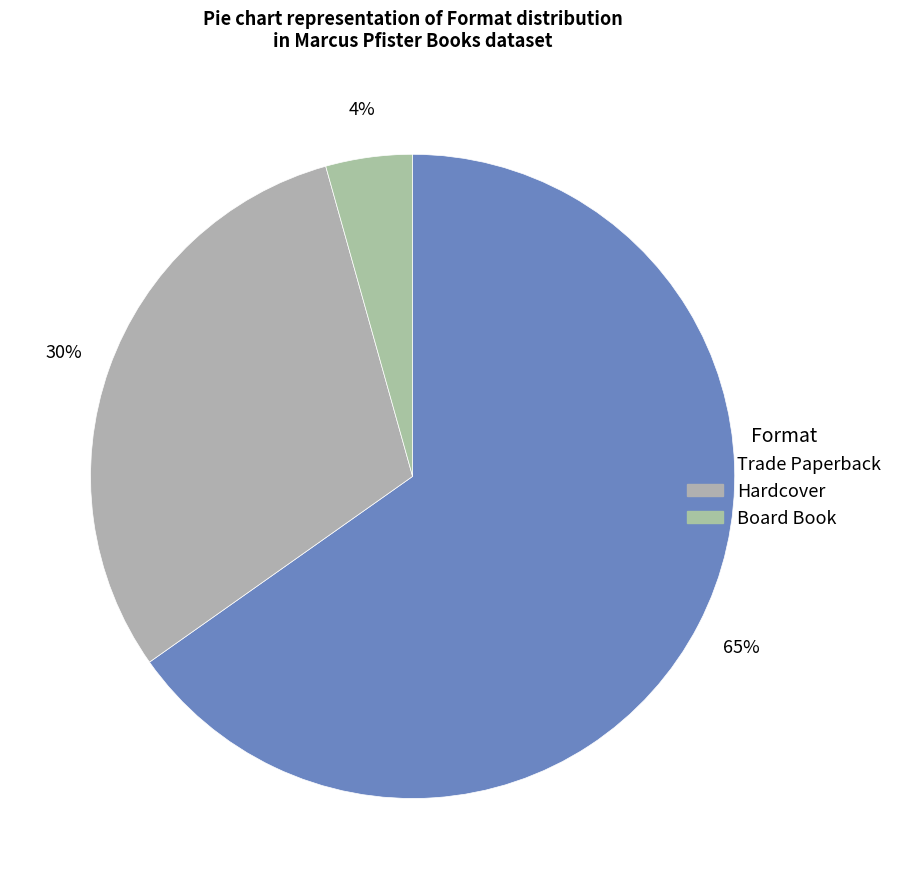

Count the number of slices in the pie.

3